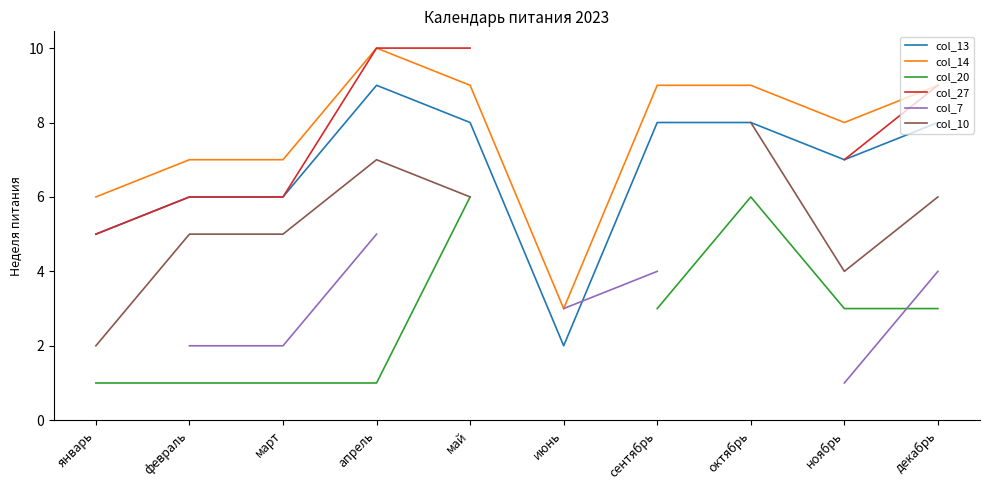

Is it true that col_27 equals 10.8 at ноябрь?

False